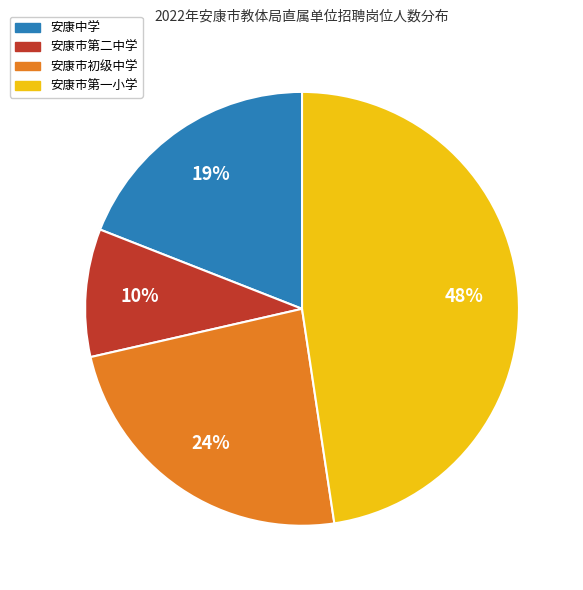

Is there a majority slice in this chart?

No